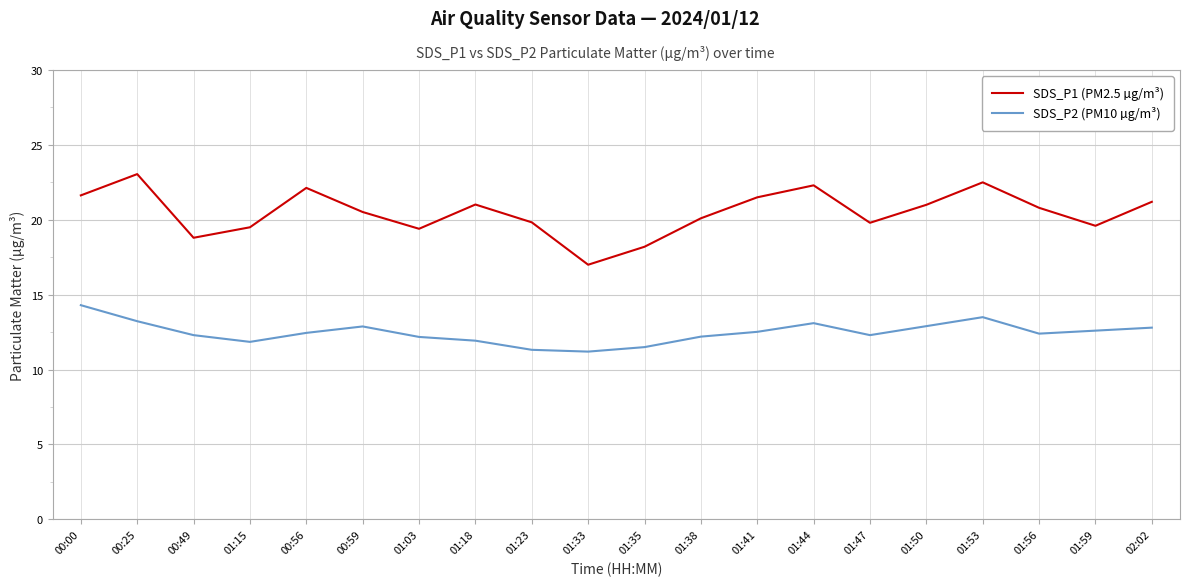

Between 00:56 and 01:47, which series saw the biggest shift?

SDS_P1 (PM2.5 µg/m³)